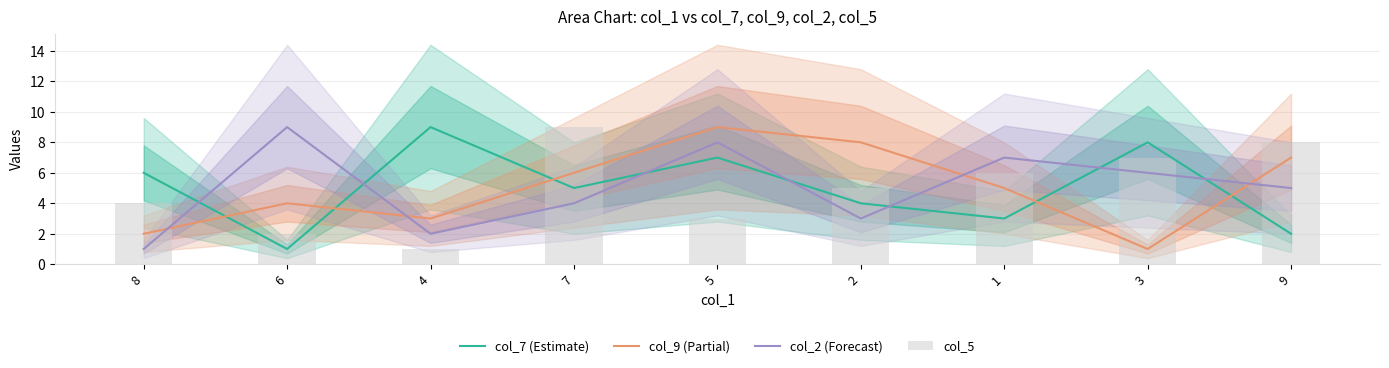

What is the label of the 8th bar from the left?

3